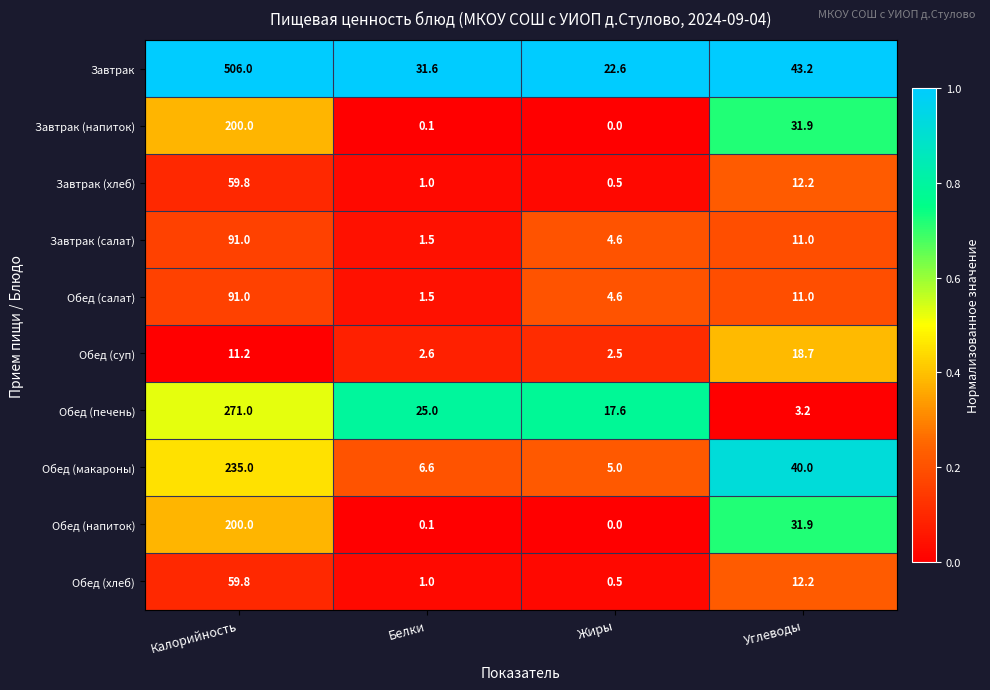

Is the value of Обед (макароны) at Калорийность greater than the value of Обед (печень) at Углеводы?

Yes